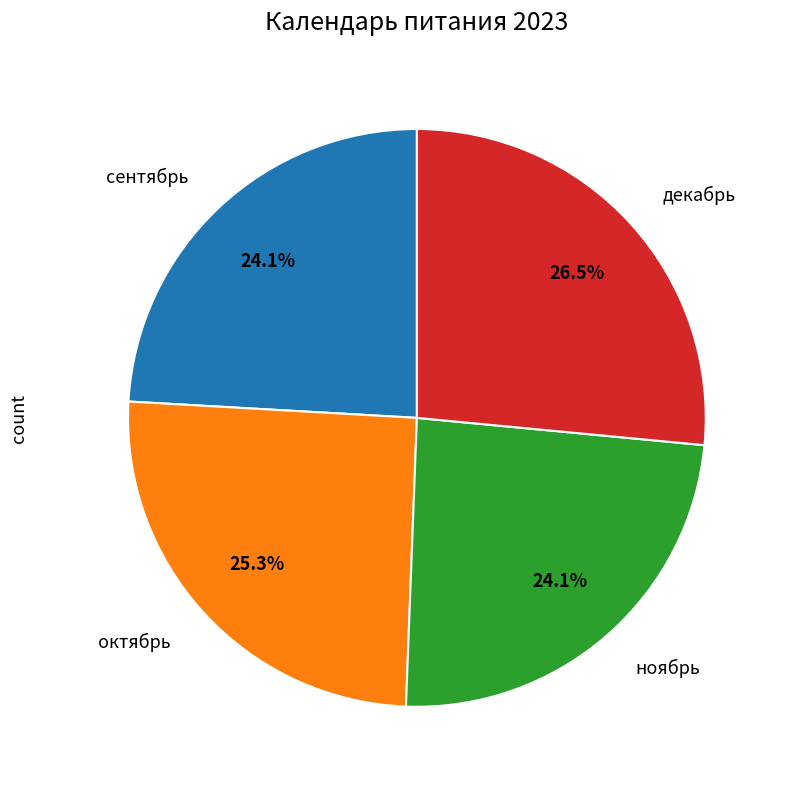

Is there any slice that represents more than half of the pie?

No